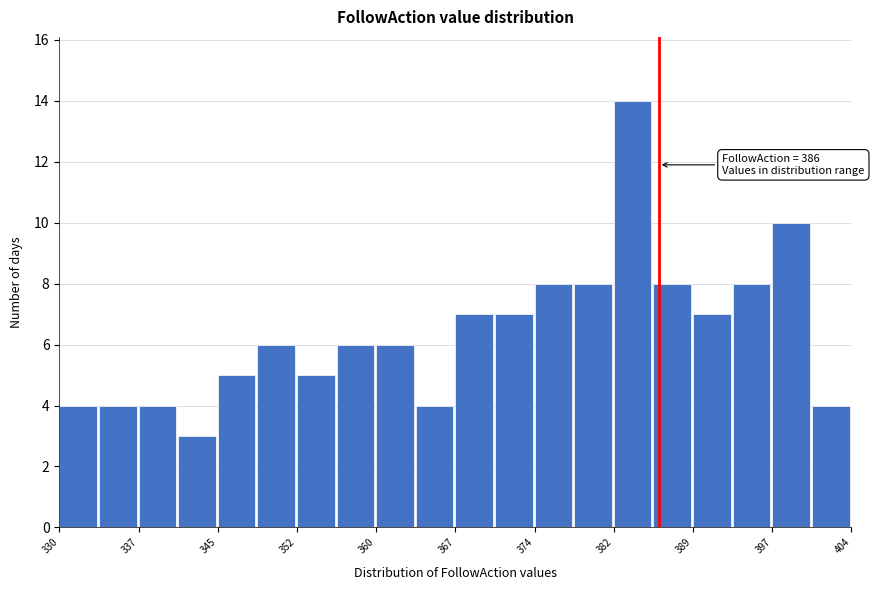

Read against the x-axis, roughly where is the centre of the tallest bar?

384